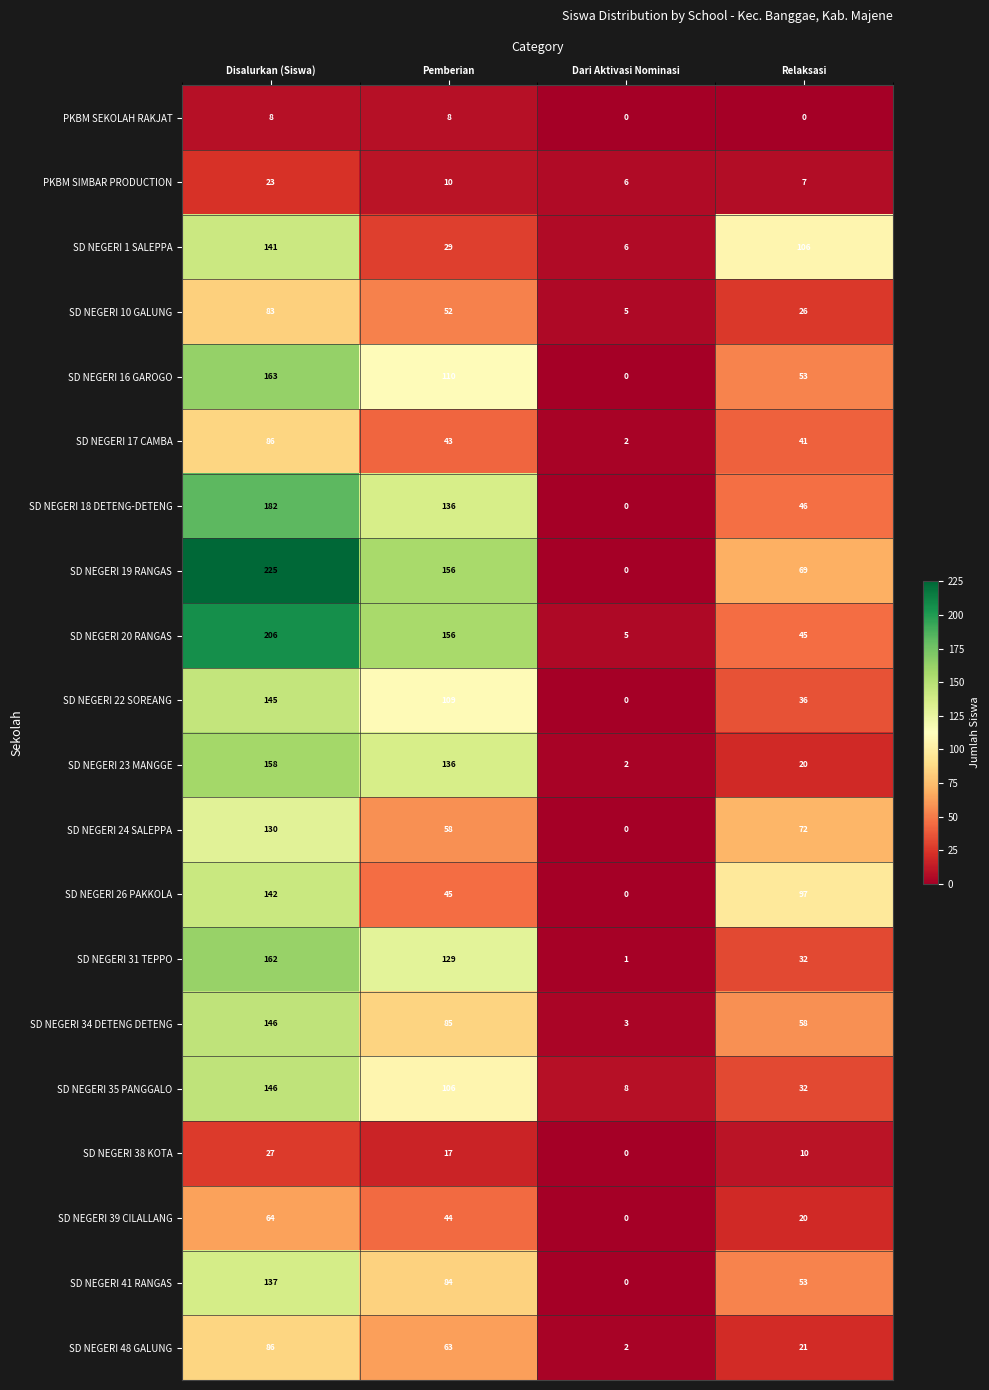

How many data points does each series have?

4